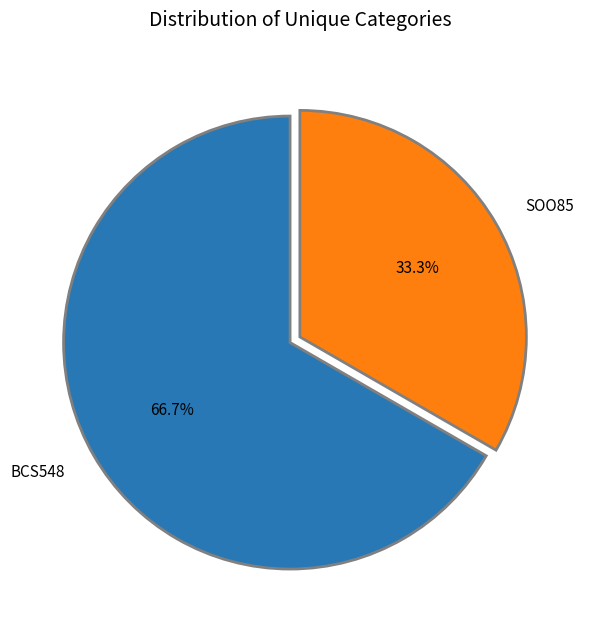

What portion of the pie excludes SOO85?

66.7%